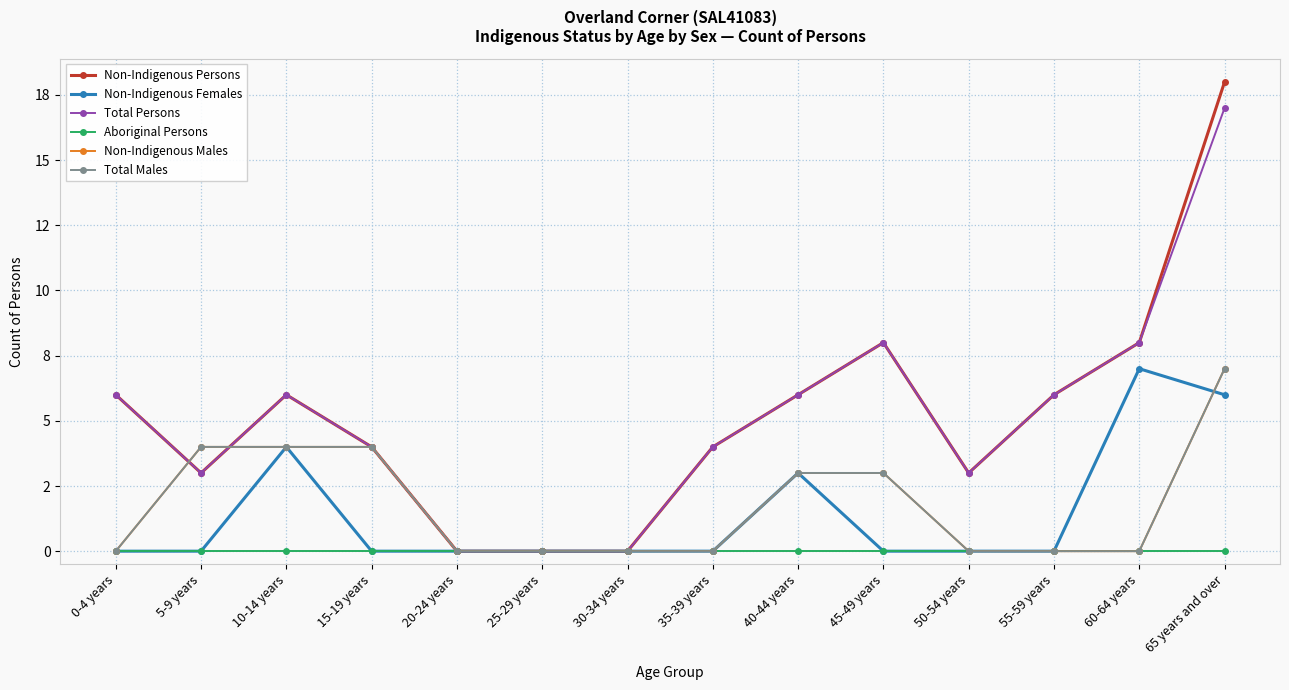

At which label is Non-Indigenous Persons closest to 9?

45-49 years